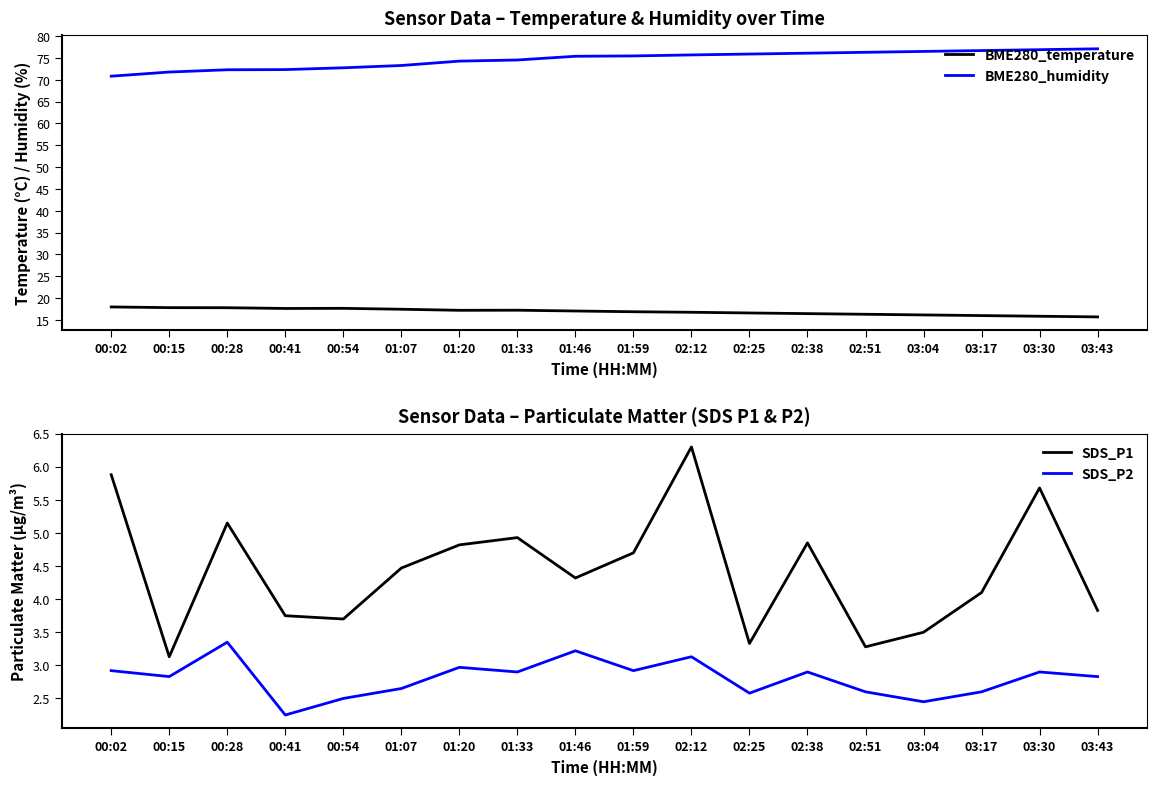

Rank the categories by SDS_P2 value from highest to lowest.

00:28, 01:46, 02:12, 01:20, 00:02, 01:59, 01:33, 02:38, 03:30, 00:15, 03:43, 01:07, 02:51, 03:17, 02:25, 00:54, 03:04, 00:41